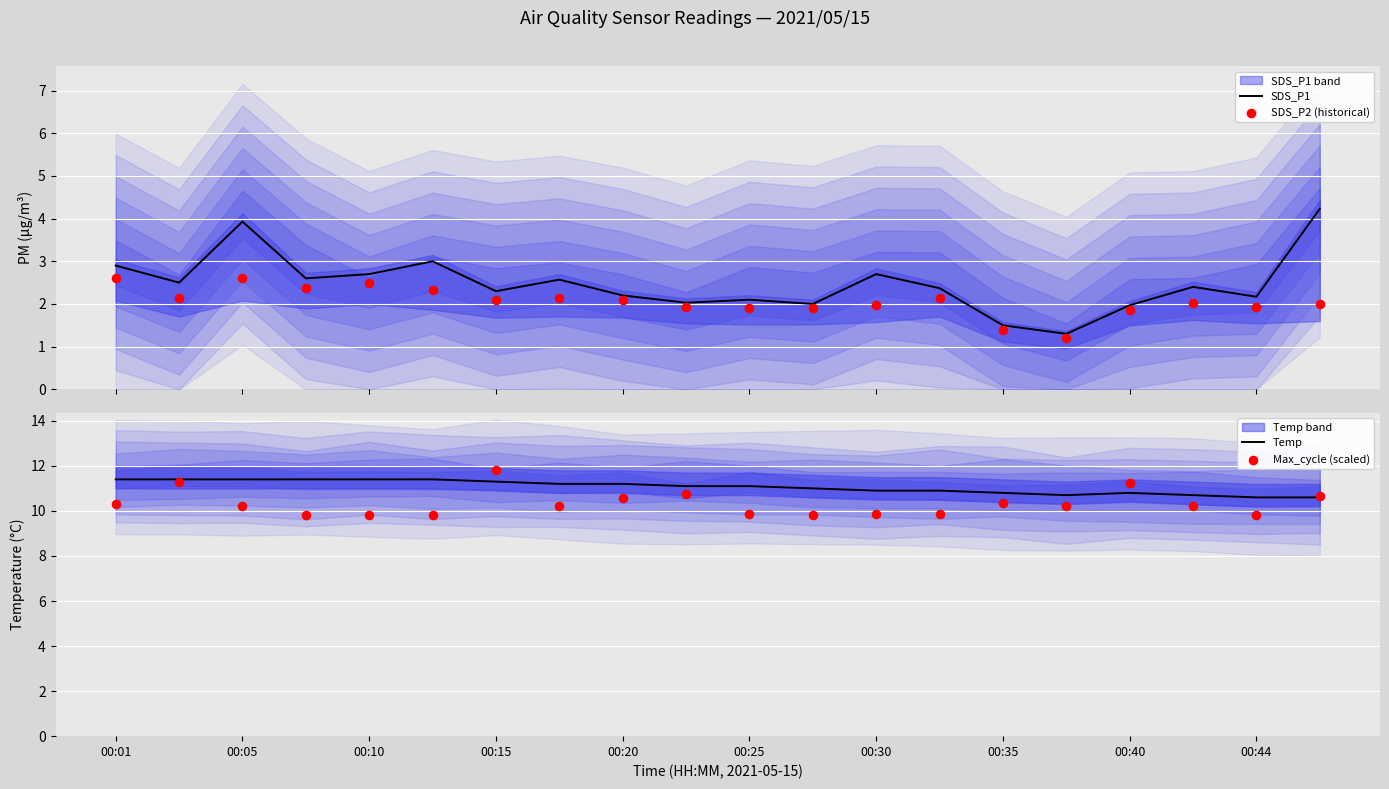

Which series has the largest total across all categories?

Temp